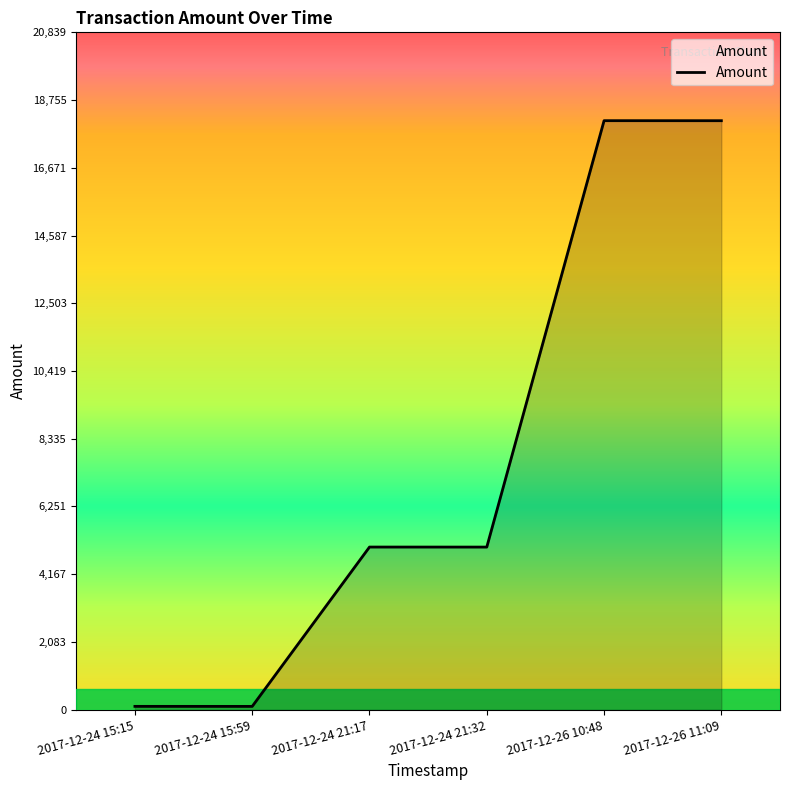

What is the difference between the maximum and minimum values?

18022.6